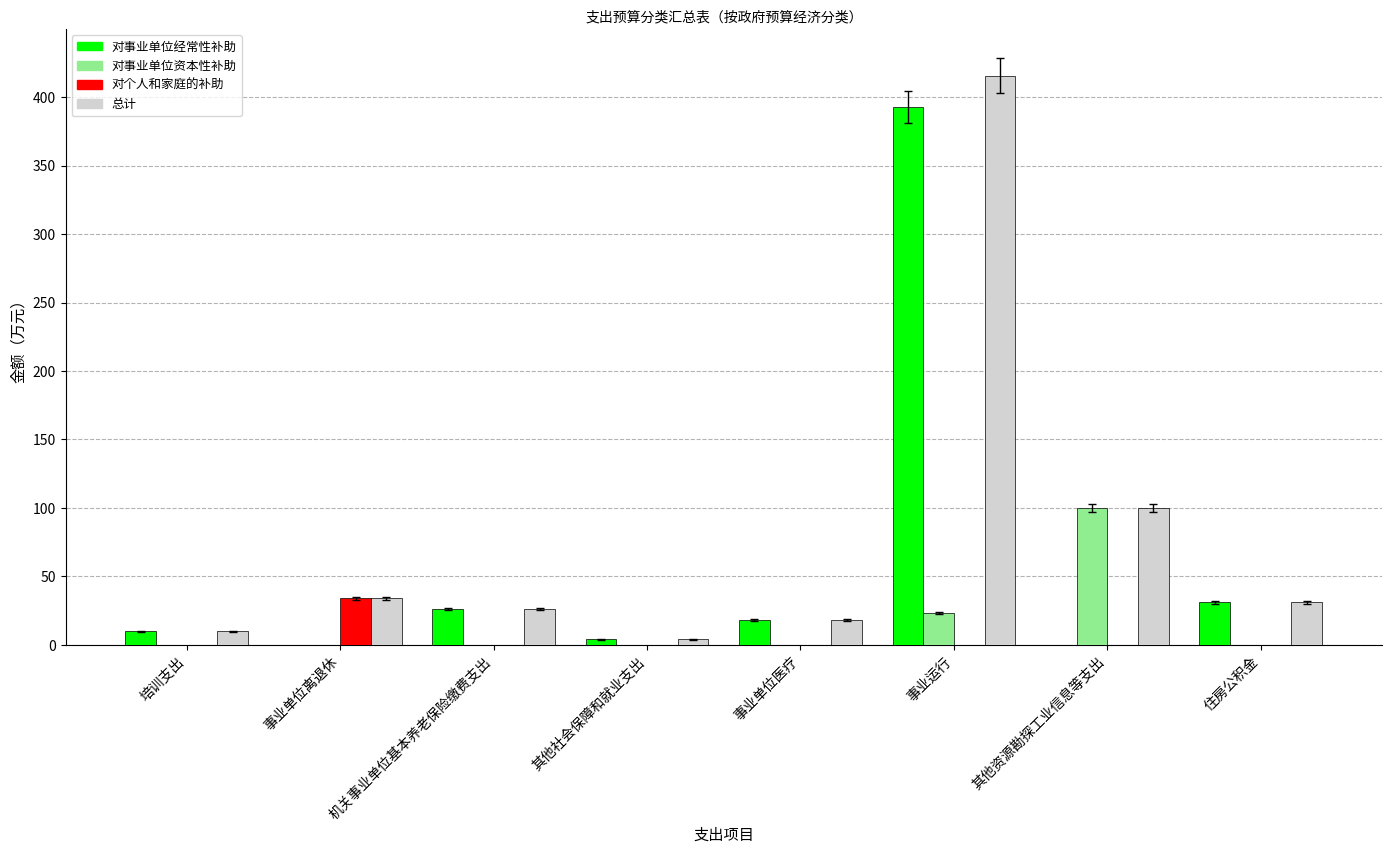

What is the greatest value displayed?

415.8